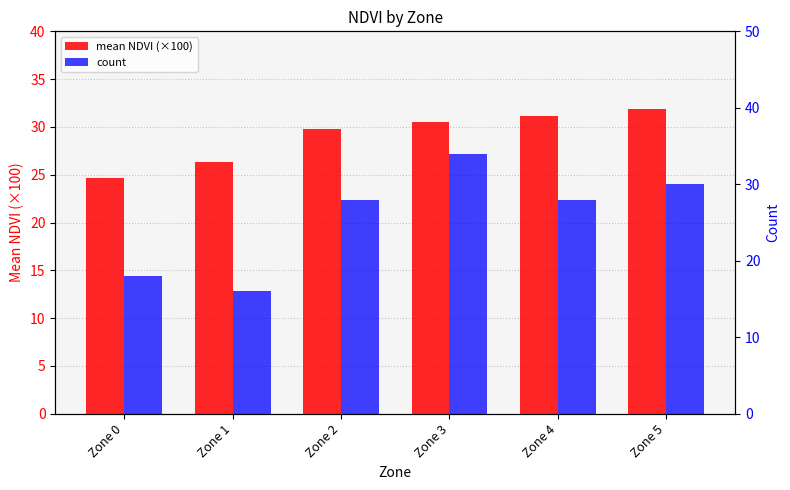

What is the total value across all series at Zone 4?

59.2